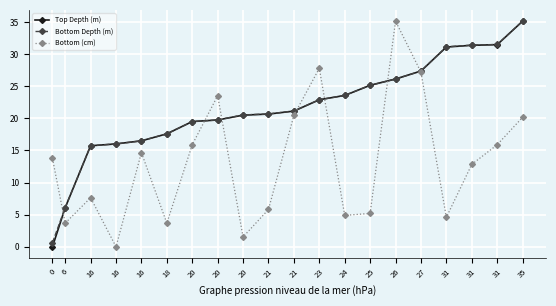

What is the sum of all Top Depth (m) values?

427.7